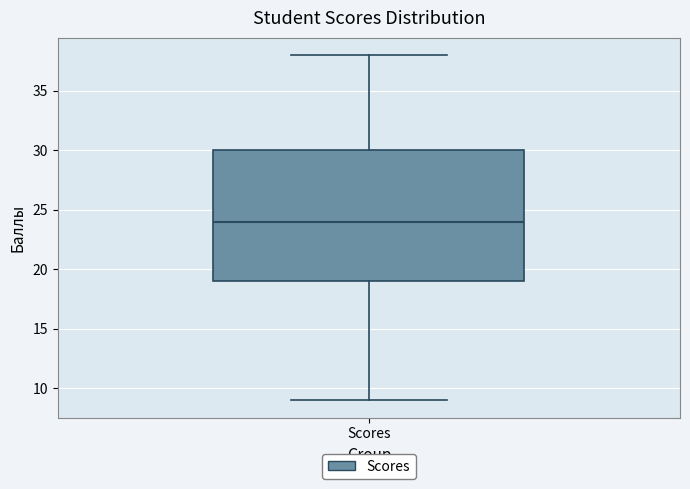

Where is the lower edge of the box for Scores on the y-axis? The values are not printed on the chart, so give them approximately, as read against the axis.

19